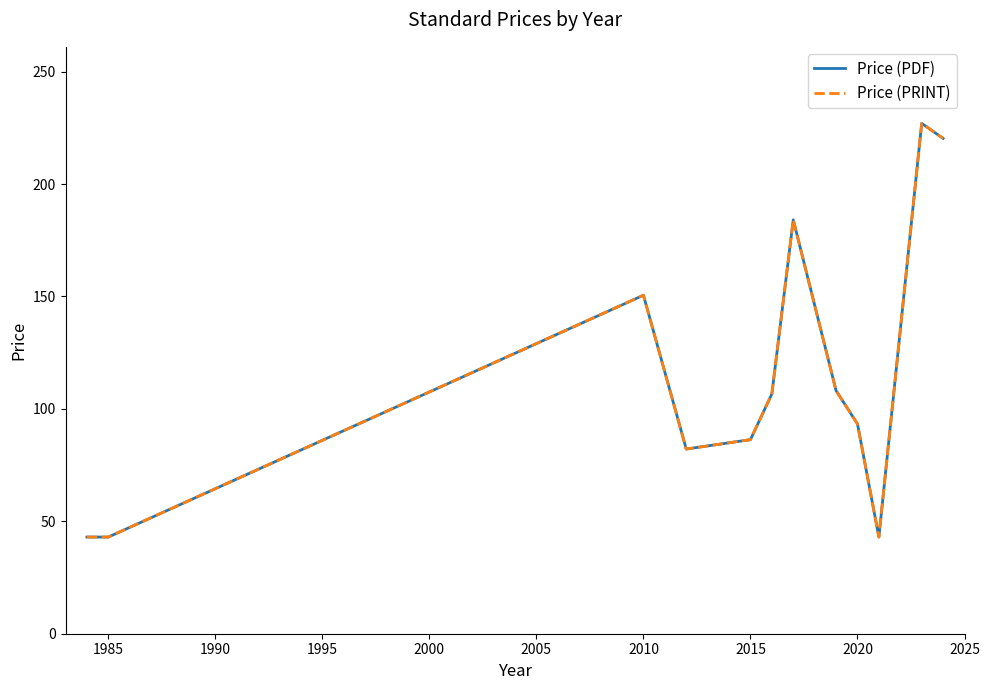

Which series has the largest total across all categories?

Price (PDF)